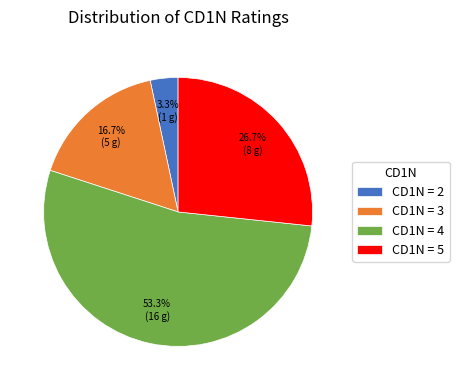

Which category has the biggest portion of the pie?

CD1N = 4